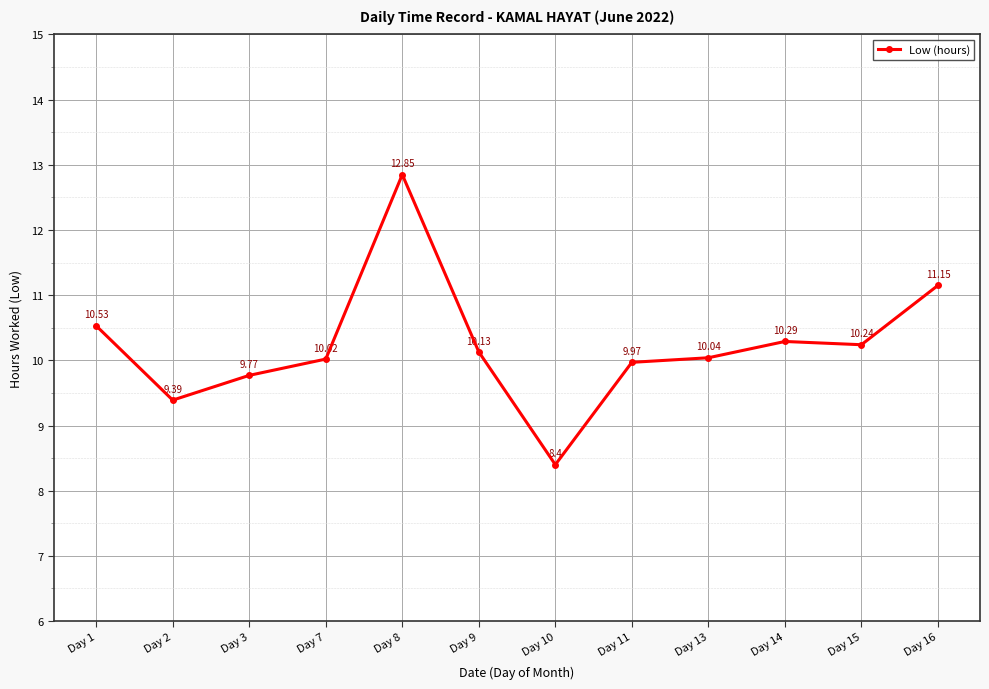

What is the change in value from Day 7 to Day 16?

+1.1